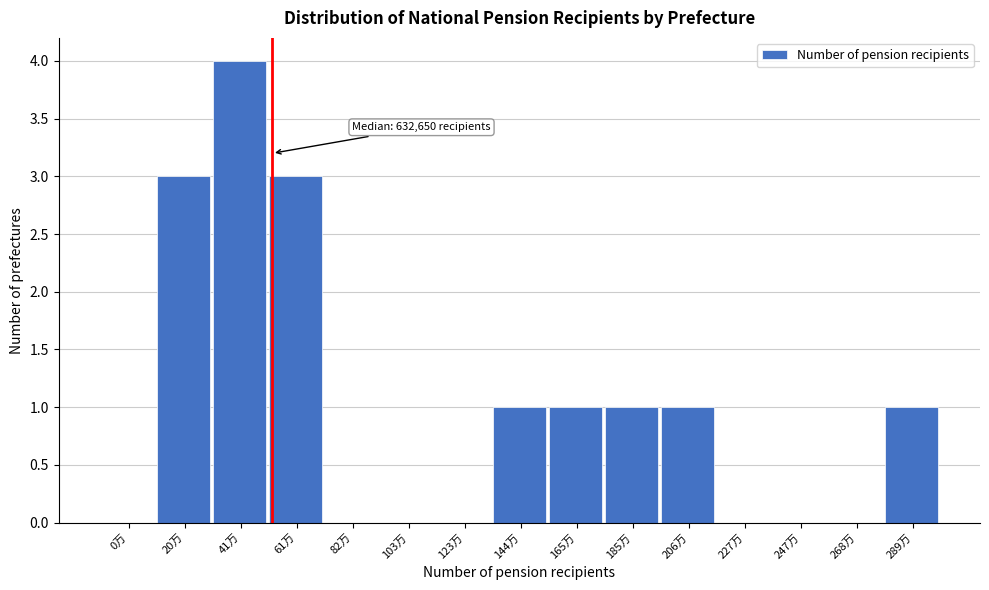

Reading left to right, extract all data points from this chart.

0万=0	20万=3	41万=4	61万=3	82万=0	103万=0	123万=0	144万=1	165万=1	185万=1	206万=1	227万=0	247万=0	268万=0	289万=1